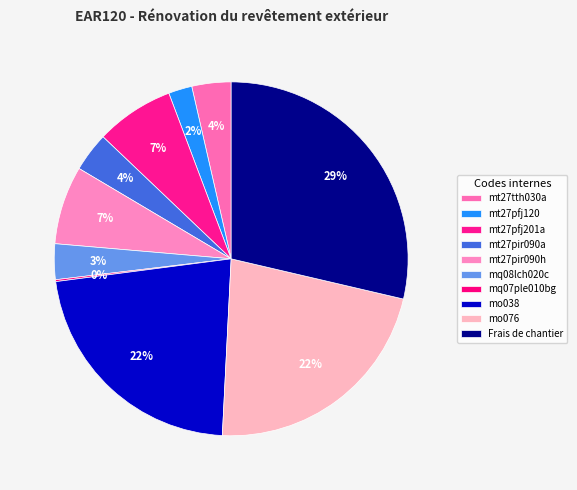

How many slices are in this pie chart?

10